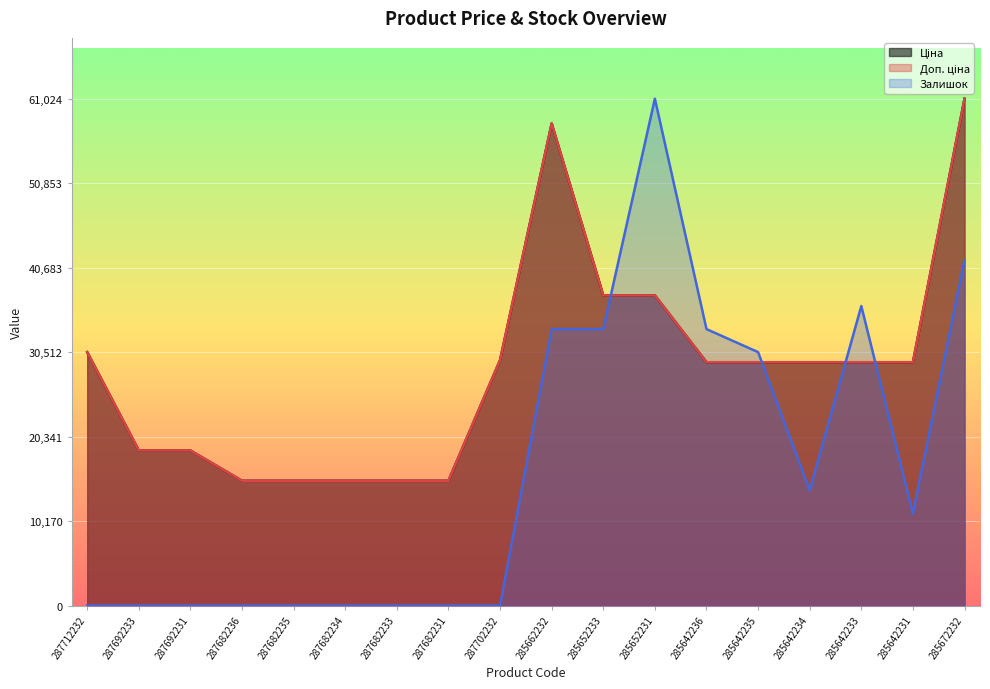

Which label corresponds to the largest value in the chart?

285672232